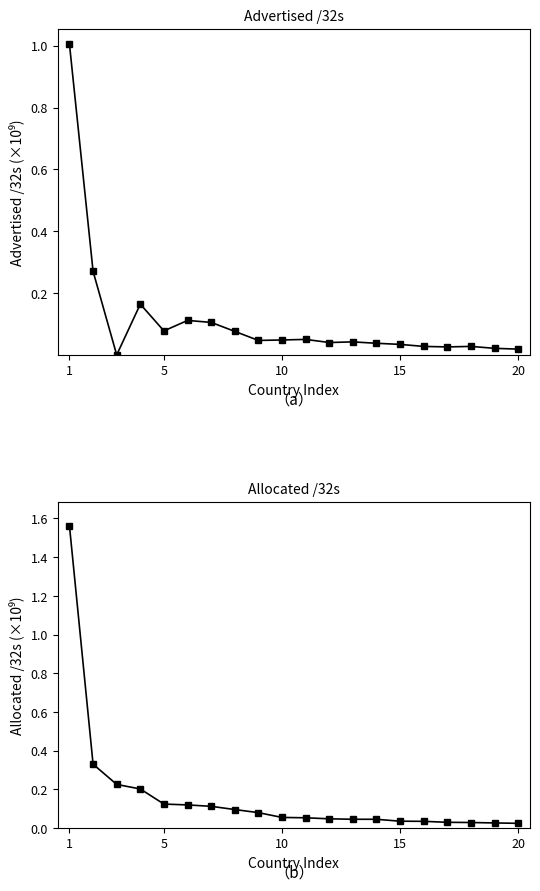

At which category does the chart reach its peak across all series?

1